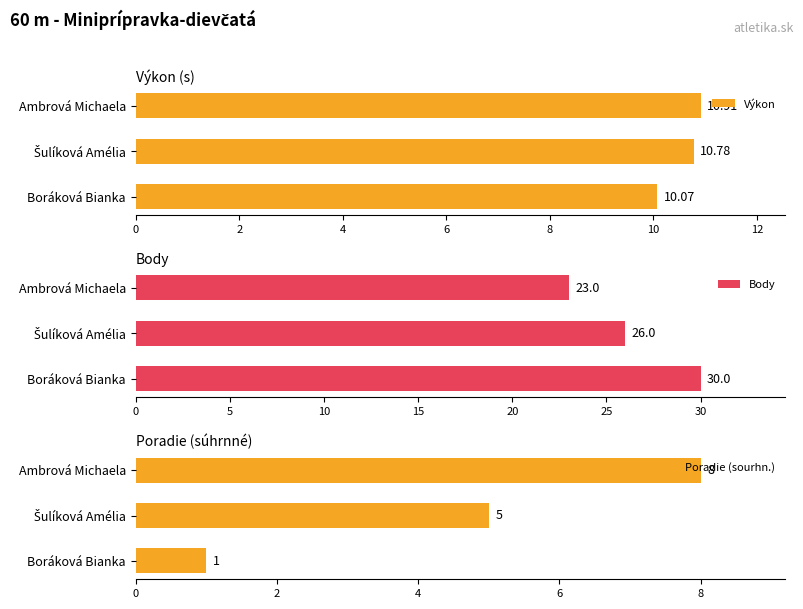

At which label does Výkon reach its peak?

Ambrová Michaela